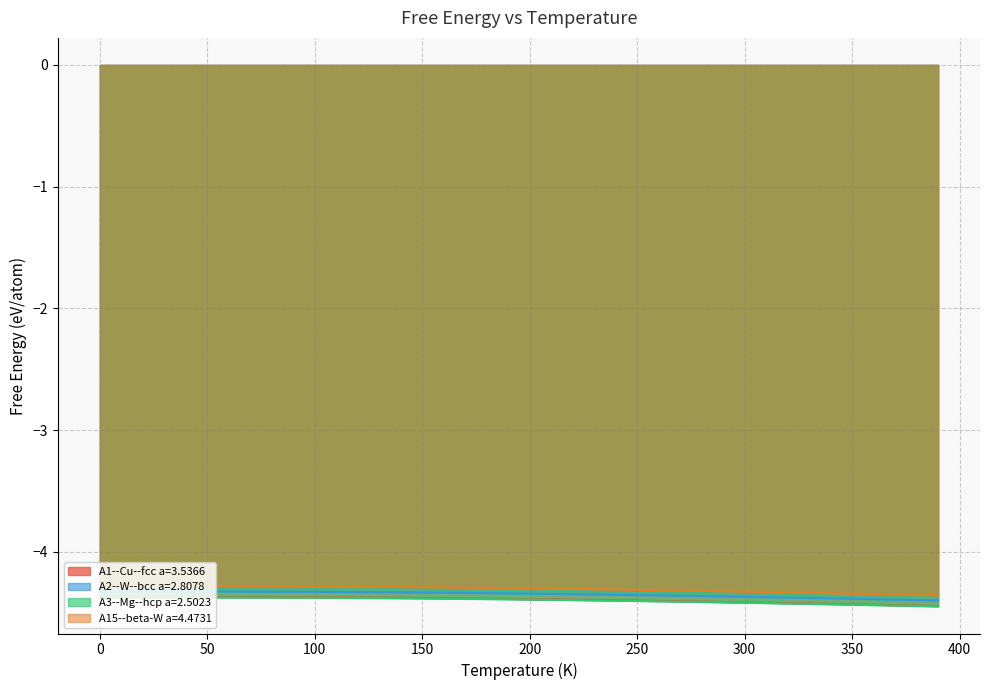

What is the value of the A1--Cu--fcc a=3.5366 point at the 21st from the left?

-4.4